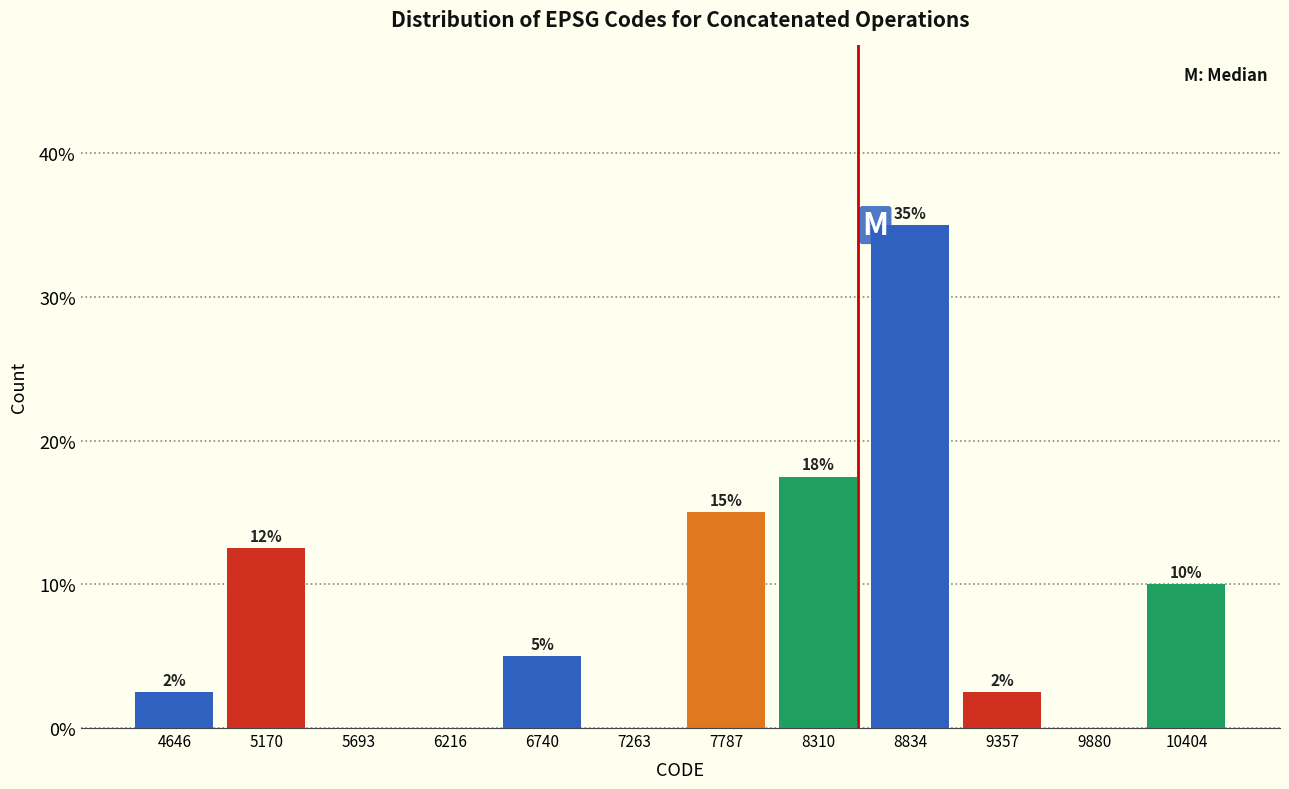

Which has a higher value, 5693 or 10404?

10404